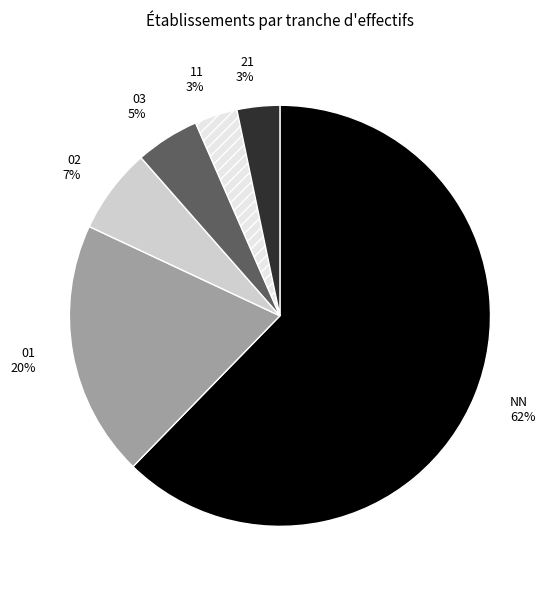

True or false: 11 accounts for 3% of the total.

True